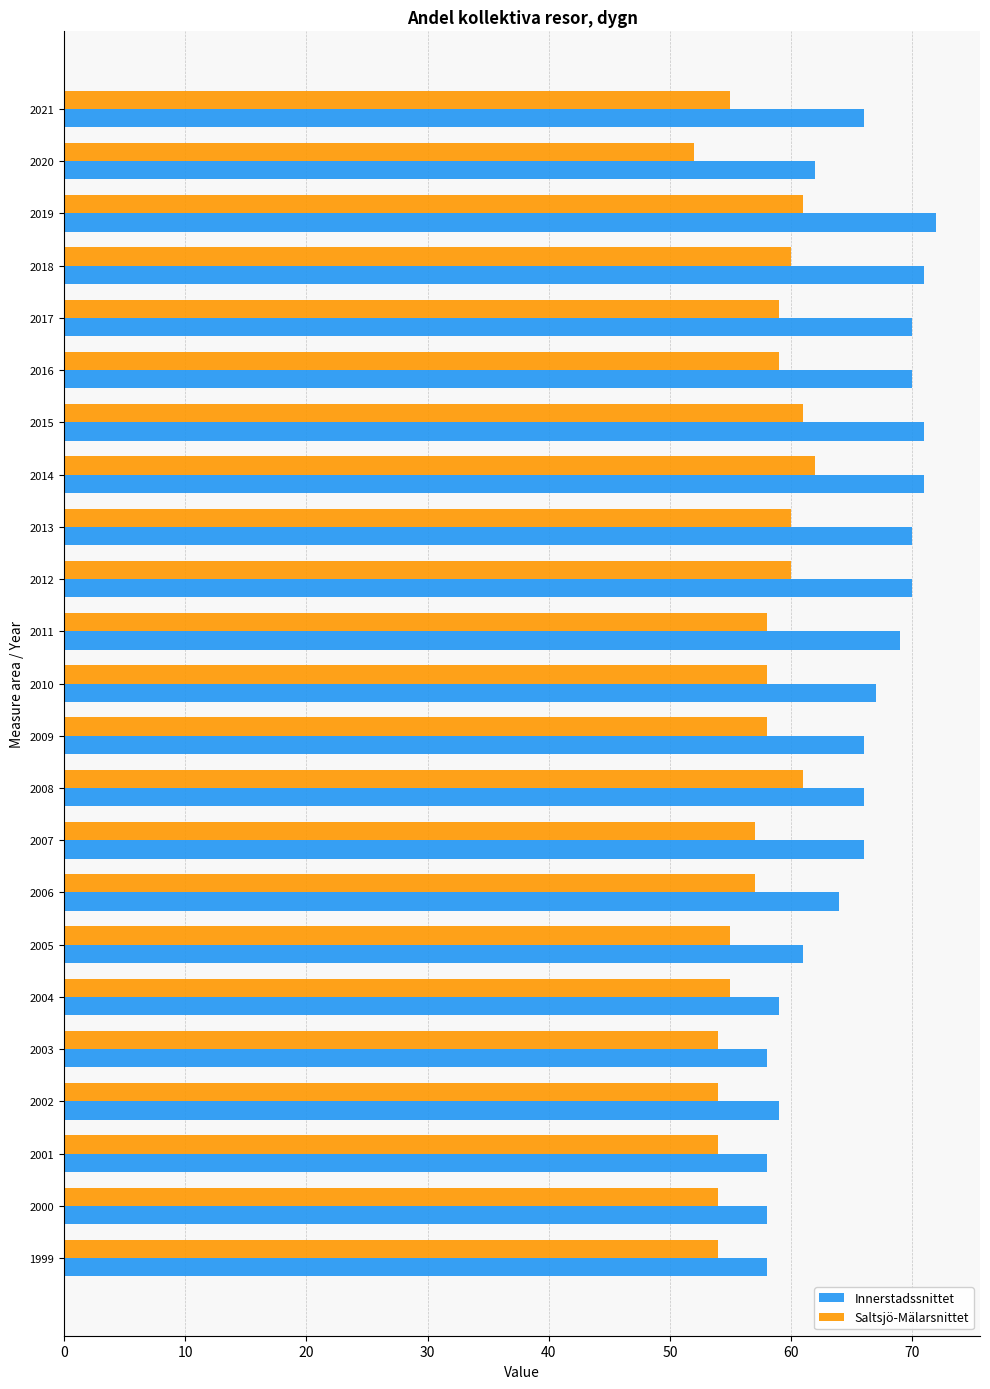

Is the value of Innerstadssnittet at 2014 greater than the value of Saltsjö-Mälarsnittet at 2012?

Yes